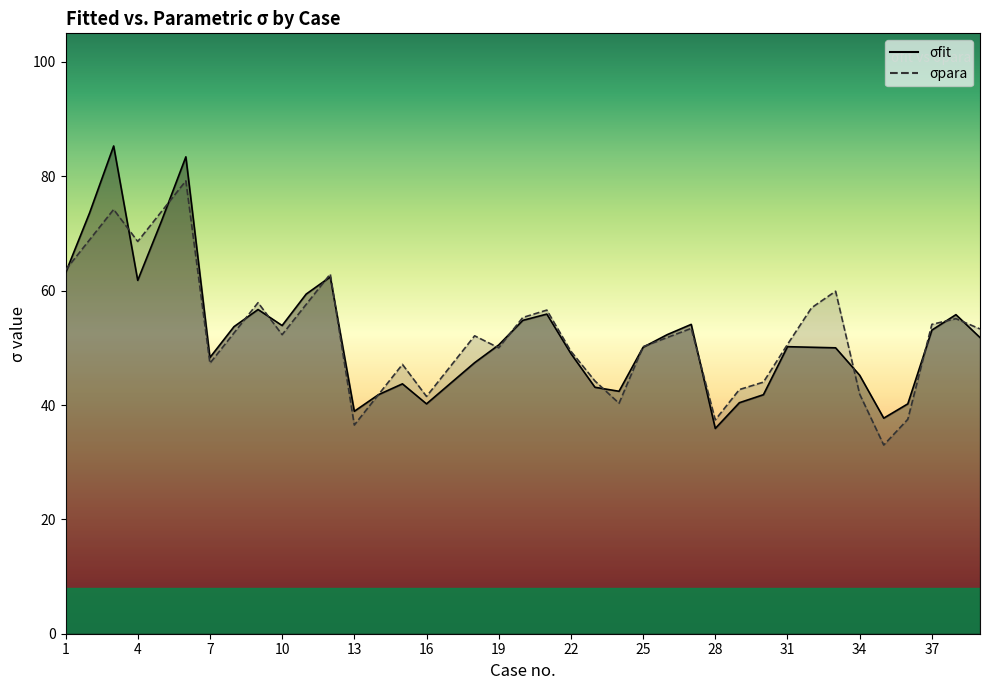

Which series has the widest spread of values?

σfit